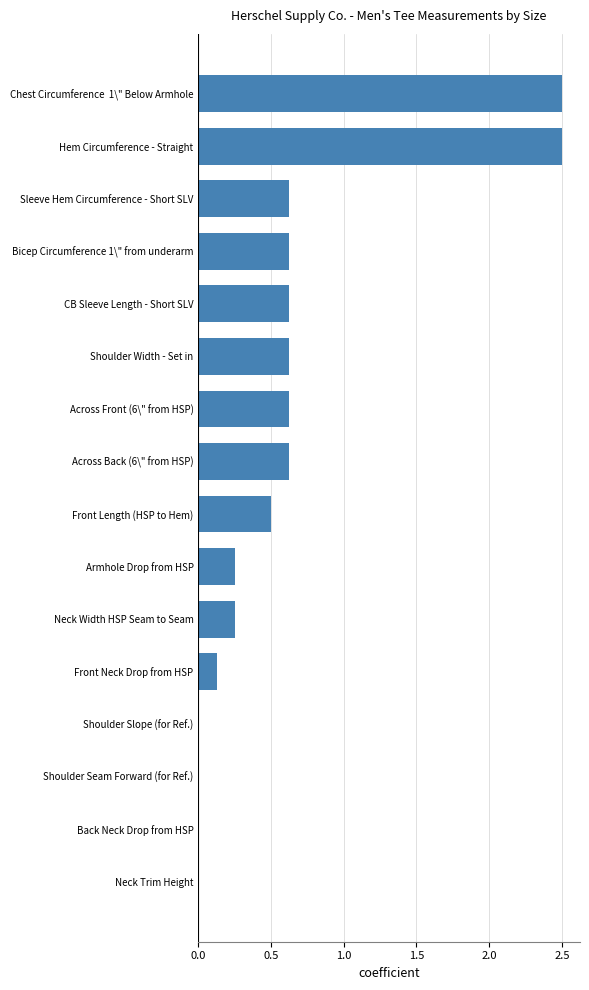

Read the value at Sleeve Hem Circumference - Short SLV.

0.6